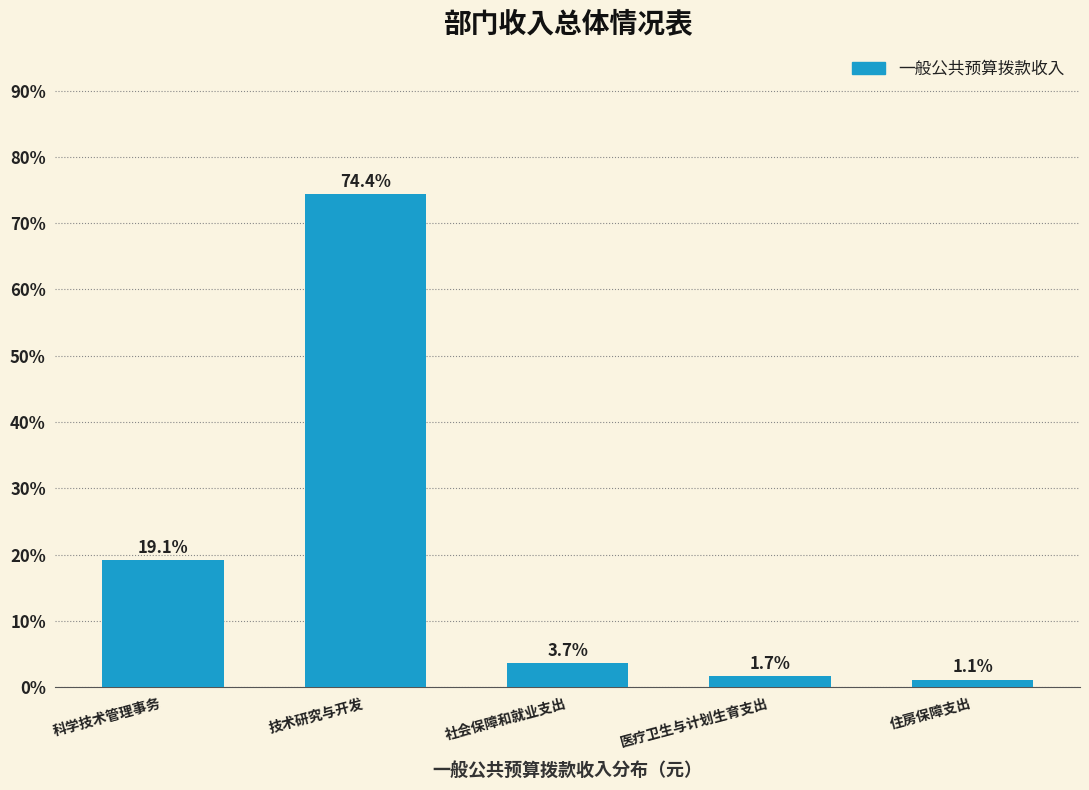

Reading left to right, transcribe all the data shown in this chart.

科学技术管理事务=19.1	技术研究与开发=74.4	社会保障和就业支出=3.7	医疗卫生与计划生育支出=1.7	住房保障支出=1.1